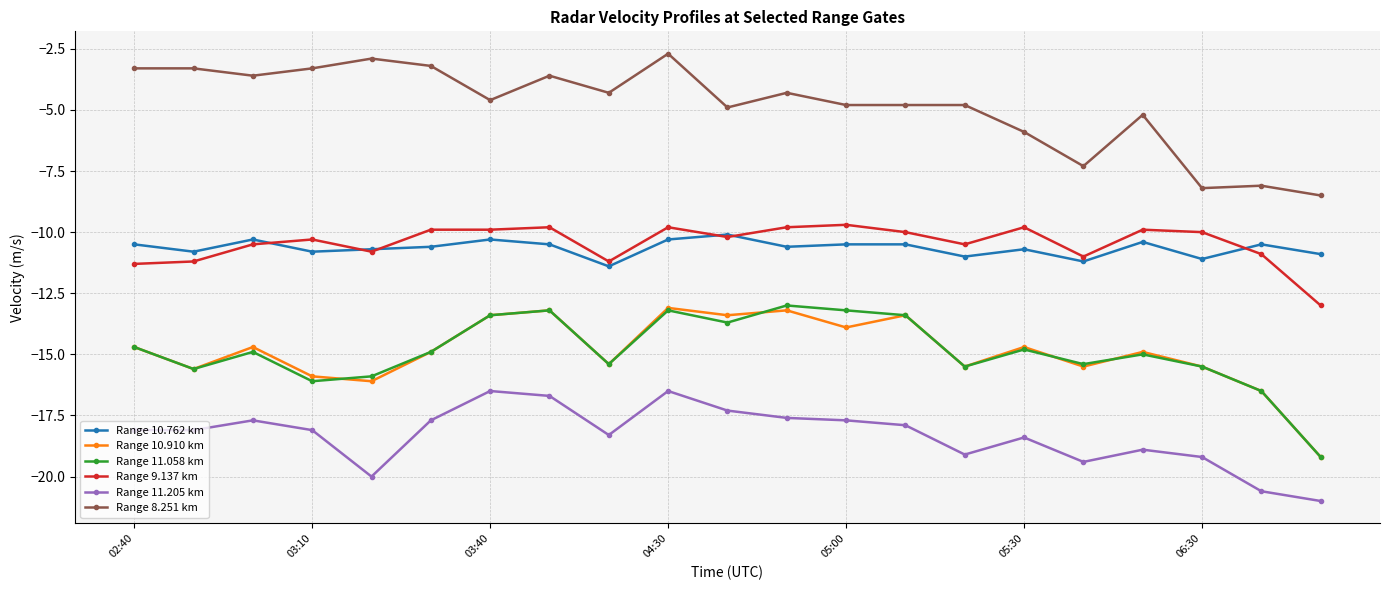

True or false: Range 11.205 km and Range 8.251 km intersect in this chart.

False